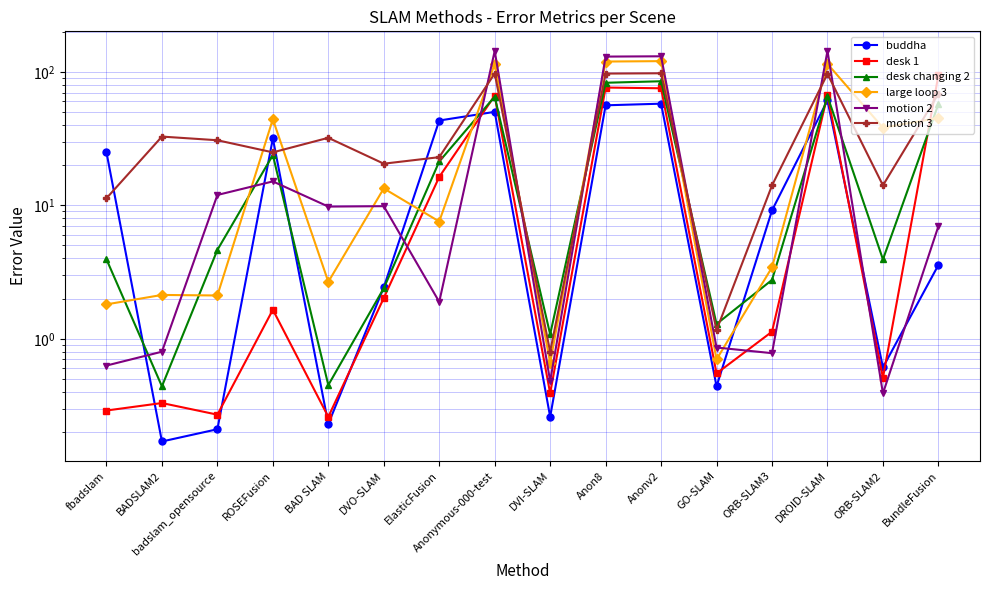

Reading left to right, what are all the values shown in this chart?

buddha: fbadslam=24.9	BADSLAM2=0.2	badslam_opensource=0.2	ROSEFusion=31.7	BAD SLAM=0.2	DVO-SLAM=2.4	ElasticFusion=43.2	Anonymous-000-test=50.1	DVI-SLAM=0.3	Anon8=56.1	Anonv2=57.7	GO-SLAM=0.4	ORB-SLAM3=9.2	DROID-SLAM=61.1	ORB-SLAM2=0.6	BundleFusion=3.6
desk 1: fbadslam=0.3	BADSLAM2=0.3	badslam_opensource=0.3	ROSEFusion=1.6	BAD SLAM=0.3	DVO-SLAM=2.0	ElasticFusion=16.3	Anonymous-000-test=66.2	DVI-SLAM=0.4	Anon8=76.3	Anonv2=75.3	GO-SLAM=0.6	ORB-SLAM3=1.1	DROID-SLAM=67.2	ORB-SLAM2=0.5	BundleFusion=94.3
desk changing 2: fbadslam=3.9	BADSLAM2=0.4	badslam_opensource=4.6	ROSEFusion=23.8	BAD SLAM=0.5	DVO-SLAM=2.4	ElasticFusion=21.3	Anonymous-000-test=65.2	DVI-SLAM=1.1	Anon8=82.8	Anonv2=85.0	GO-SLAM=1.3	ORB-SLAM3=2.8	DROID-SLAM=65.7	ORB-SLAM2=3.9	BundleFusion=57.2
large loop 3: fbadslam=1.8	BADSLAM2=2.1	badslam_opensource=2.1	ROSEFusion=44.1	BAD SLAM=2.7	DVO-SLAM=13.4	ElasticFusion=7.6	Anonymous-000-test=114.7	DVI-SLAM=0.7	Anon8=119.4	Anonv2=120.3	GO-SLAM=0.7	ORB-SLAM3=3.4	DROID-SLAM=114.7	ORB-SLAM2=38.1	BundleFusion=45.1
motion 2: fbadslam=0.6	BADSLAM2=0.8	badslam_opensource=11.9	ROSEFusion=15.1	BAD SLAM=9.8	DVO-SLAM=9.8	ElasticFusion=1.9	Anonymous-000-test=143.3	DVI-SLAM=0.5	Anon8=130.1	Anonv2=130.7	GO-SLAM=0.9	ORB-SLAM3=0.8	DROID-SLAM=143.6	ORB-SLAM2=0.4	BundleFusion=7.0
motion 3: fbadslam=11.3	BADSLAM2=32.7	badslam_opensource=30.7	ROSEFusion=24.9	BAD SLAM=32.0	DVO-SLAM=20.5	ElasticFusion=22.9	Anonymous-000-test=97.2	DVI-SLAM=0.8	Anon8=97.0	Anonv2=97.5	GO-SLAM=1.2	ORB-SLAM3=14.1	DROID-SLAM=96.5	ORB-SLAM2=14.1	BundleFusion=68.5